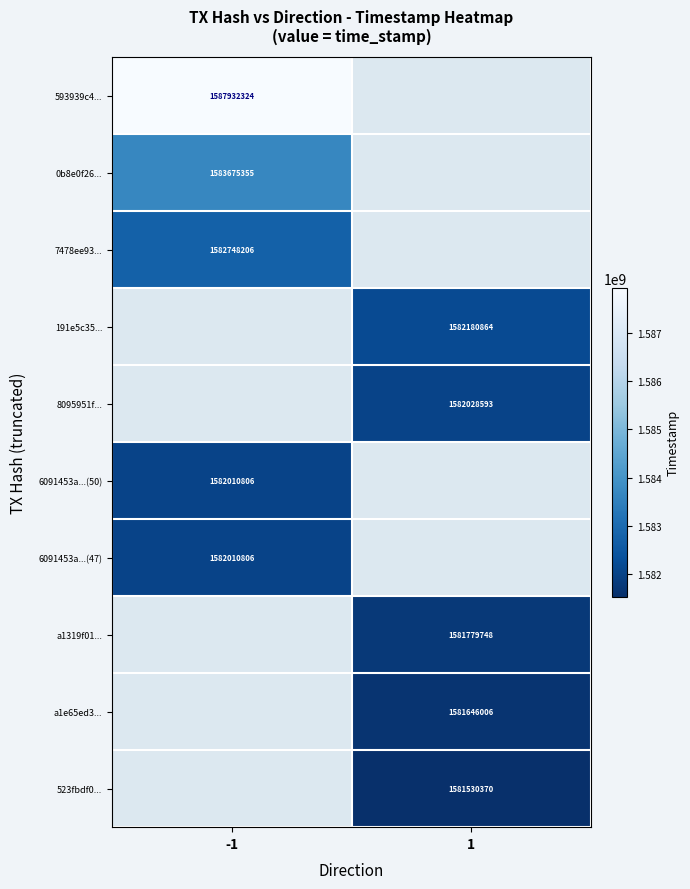

True or false: 6091453a...(47) has a value of 2758394042 at -1.

False